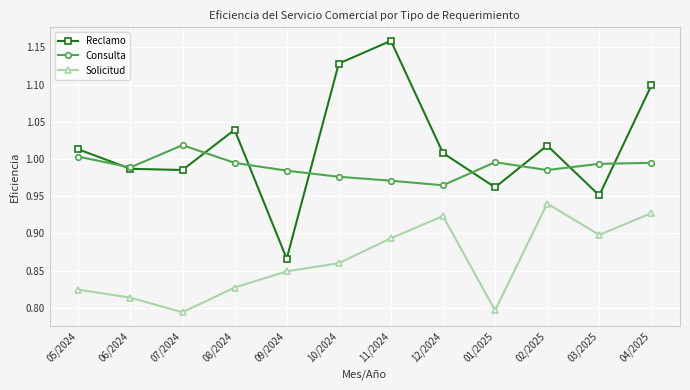

After their last crossing, which series has the higher values: Consulta or Reclamo?

Reclamo